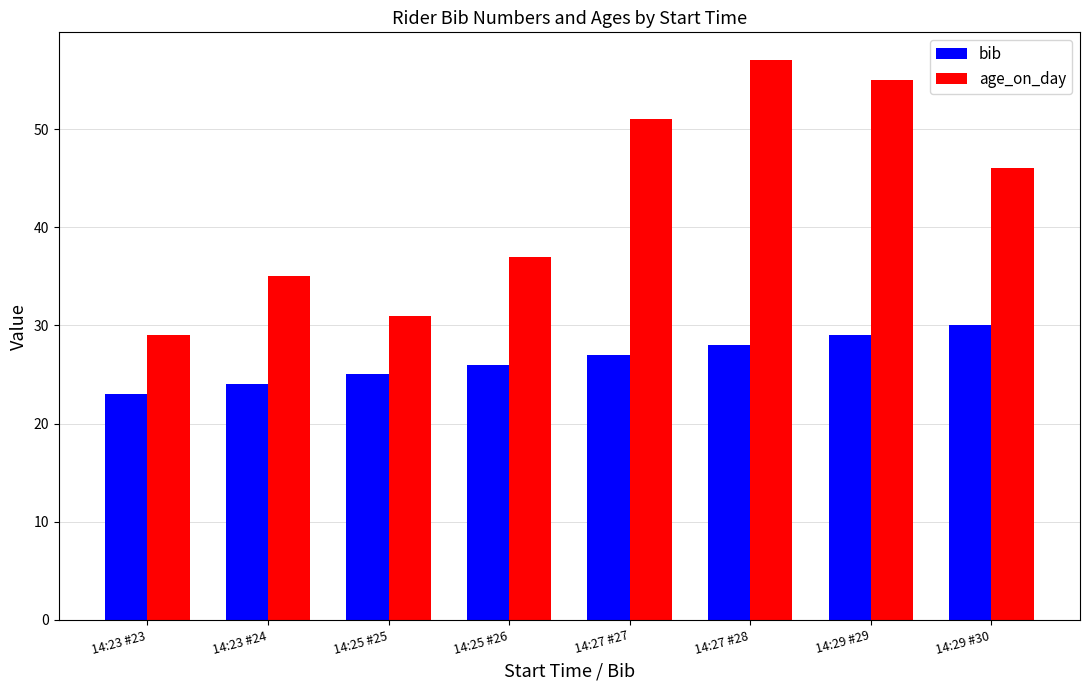

What is the spread (max minus min) of values at 14:25 #25?

6